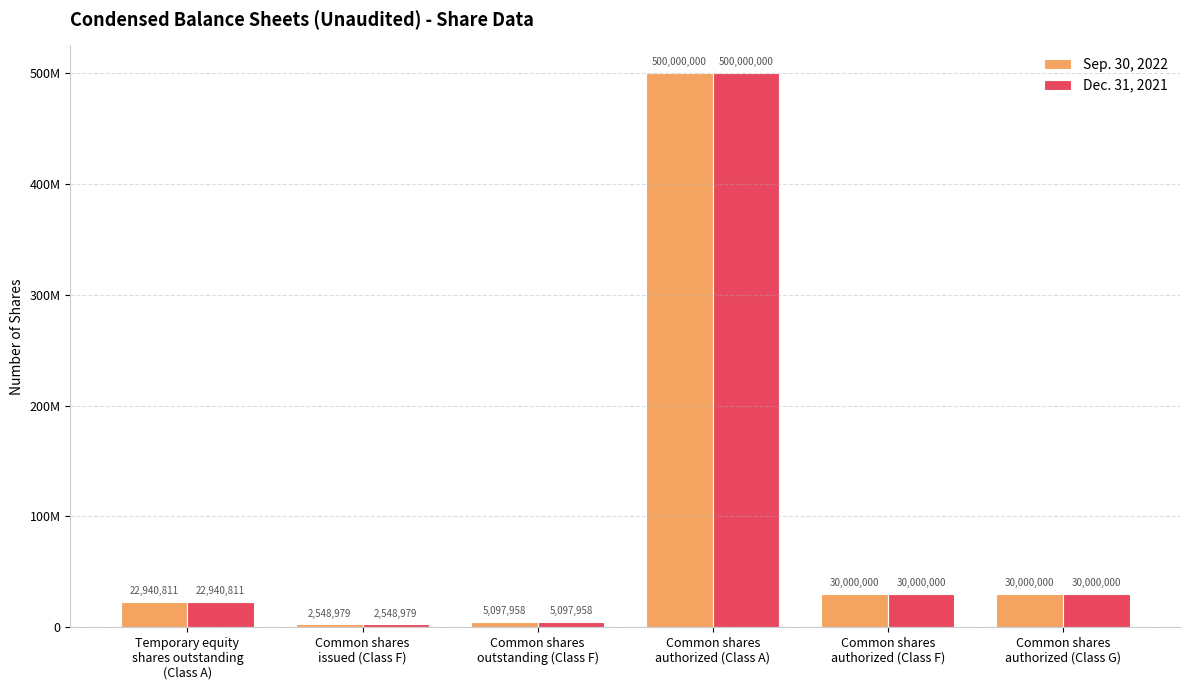

What are all the series names shown in the legend?

Sep. 30, 2022, Dec. 31, 2021